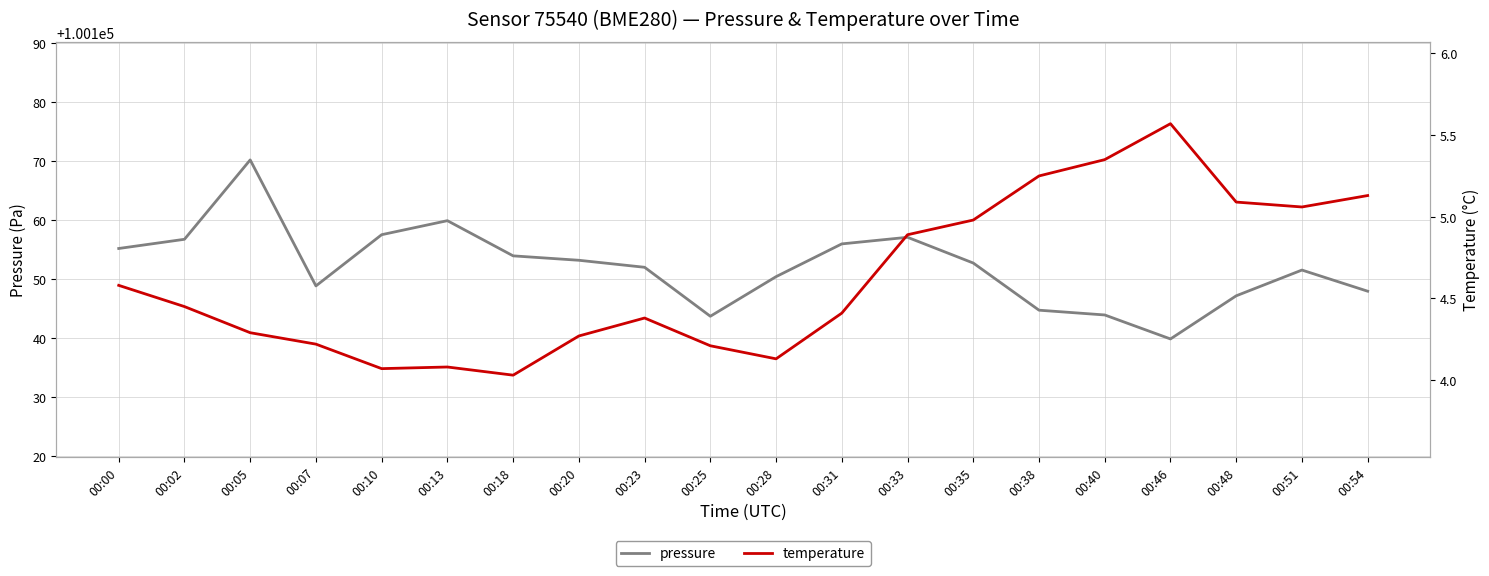

What are all the series names shown in the legend?

pressure, temperature